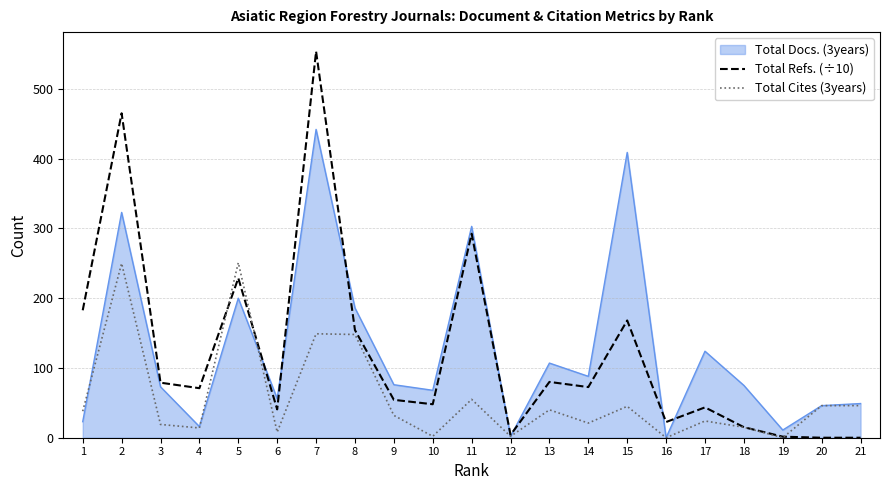

Does the chart display data point markers on the line(s)?

No